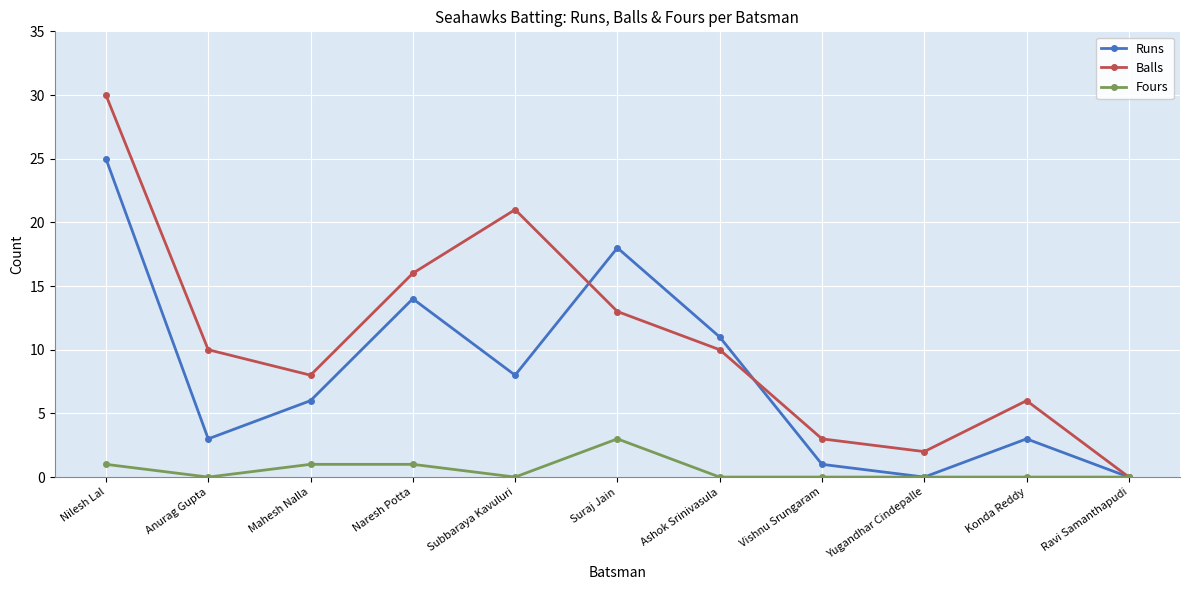

Reading left to right, extract all data points from this chart.

Runs: 25	3	6	14	8	18	11	1	0	3	0
Balls: 30	10	8	16	21	13	10	3	2	6	0
Fours: 1	0	1	1	0	3	0	0	0	0	0